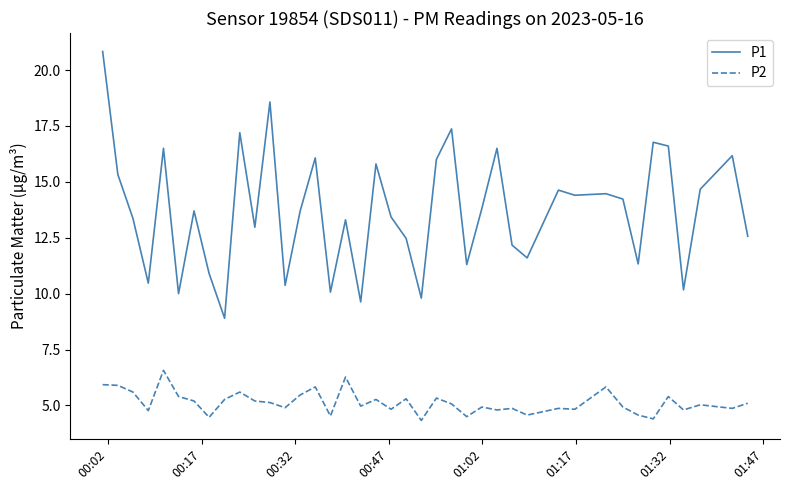

In P1, how many points are higher than both neighbors (excluding endpoints)?

13